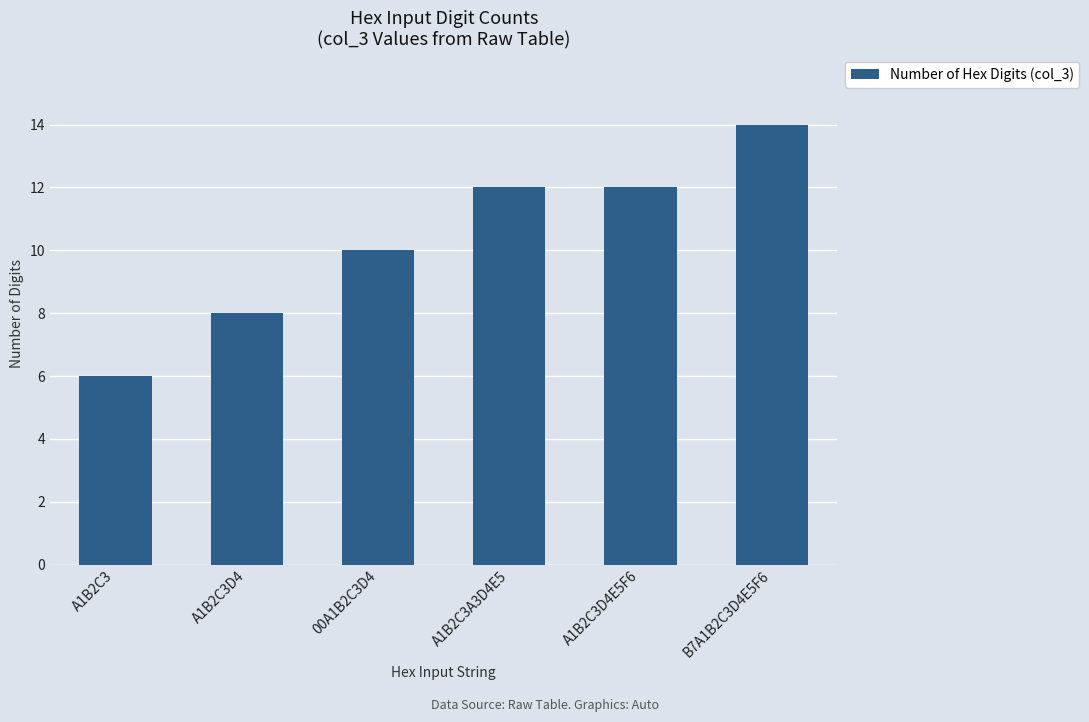

Reading left to right, what are all the values shown in this chart?

6	8	10	12	12	14